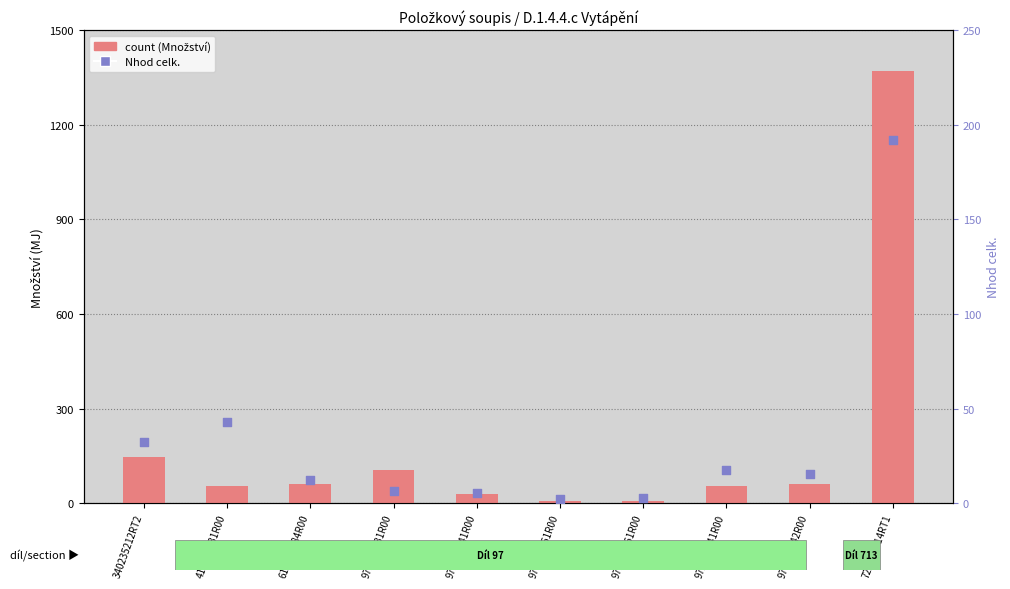

At which category is the sum across all series the highest?

722182014RT1